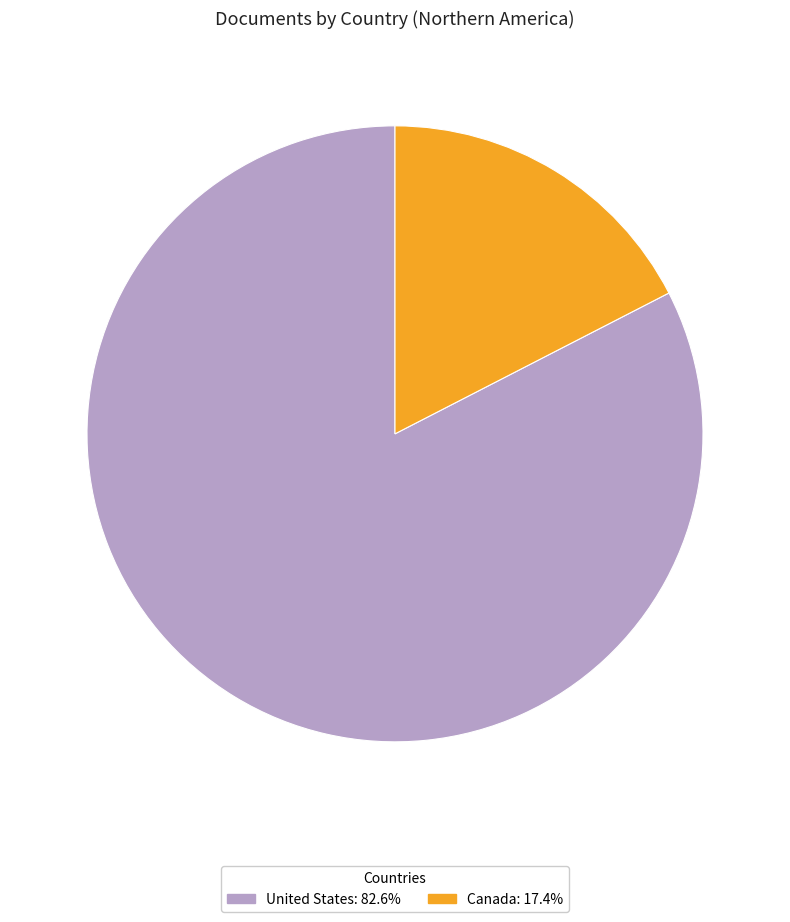

Approximately how many times larger is the value at United States compared to Canada?

4.7